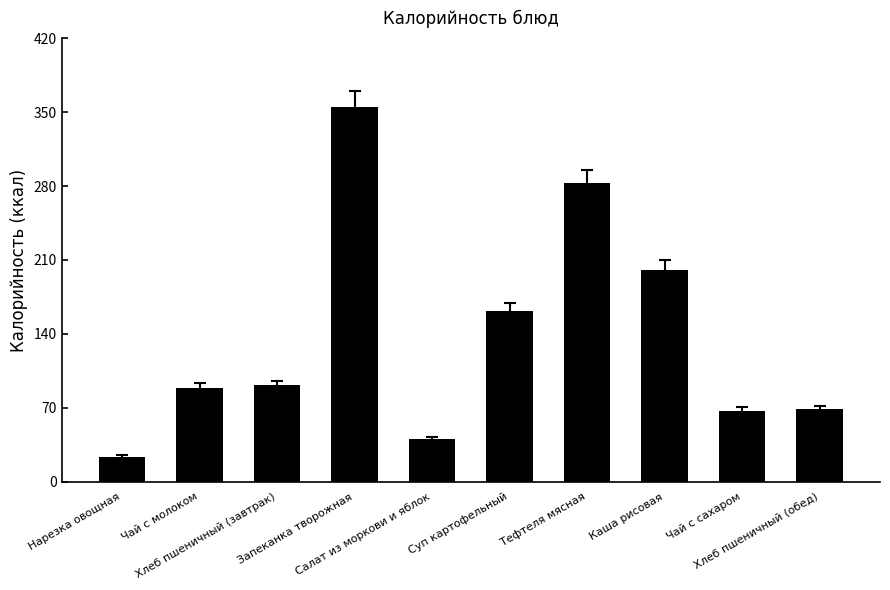

What is the smallest value displayed?

23.2